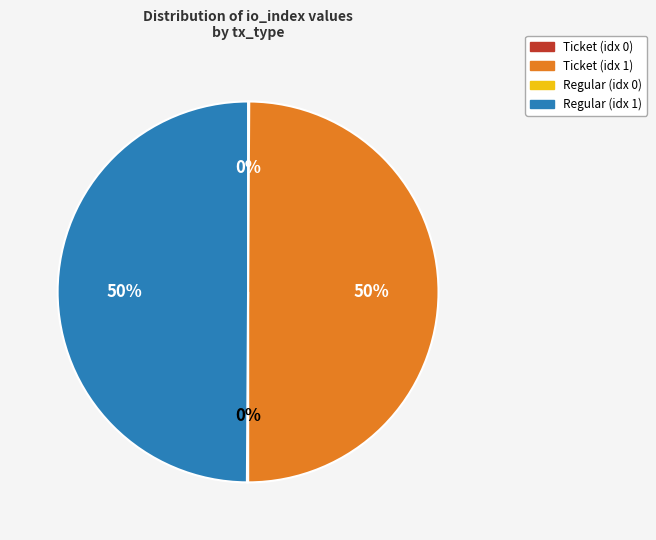

To the nearest percent, what is the average slice percentage?

25%